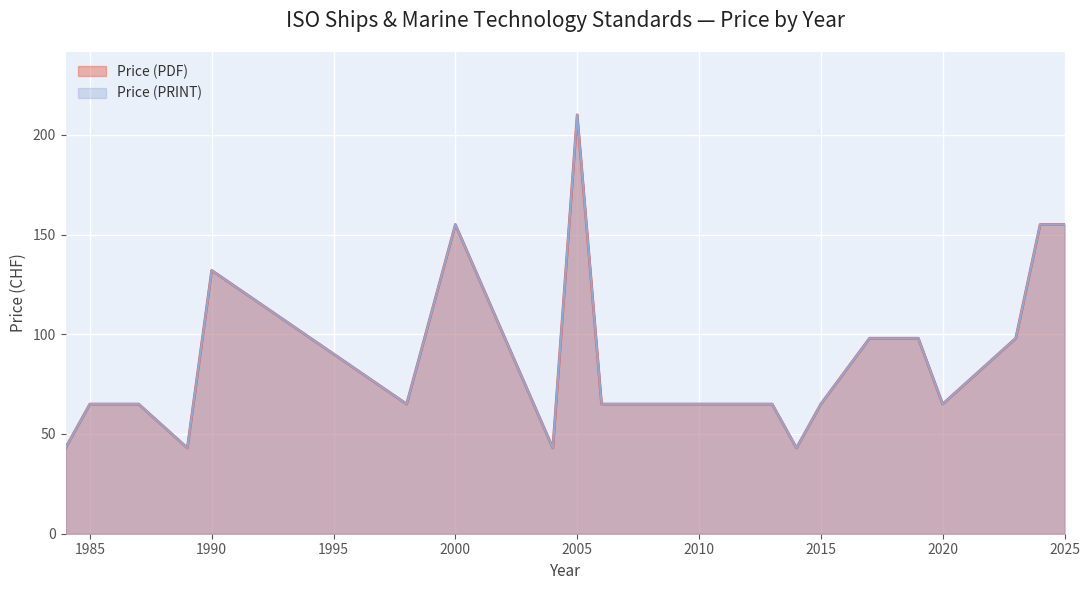

How many data points in Price (PRINT) are above 65?

9